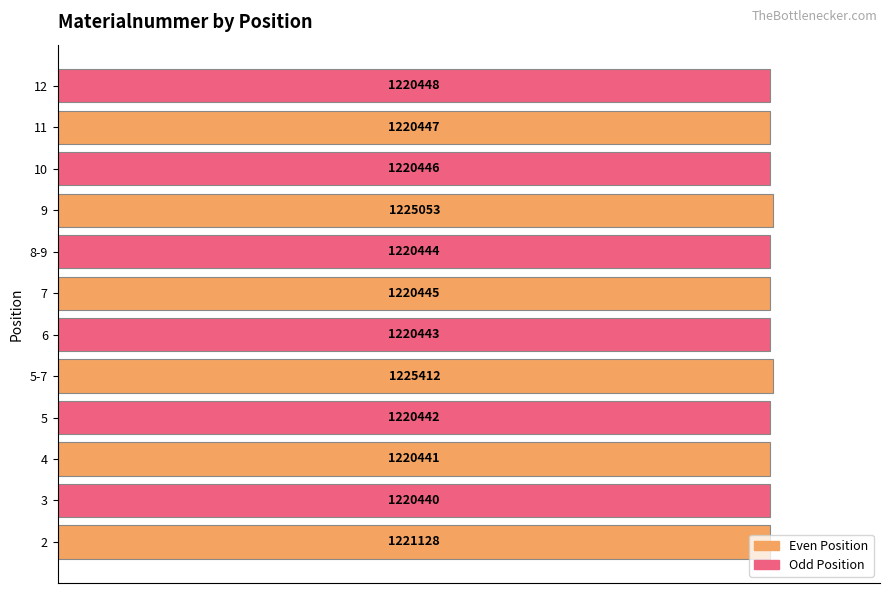

What is the greatest value displayed?

100.0